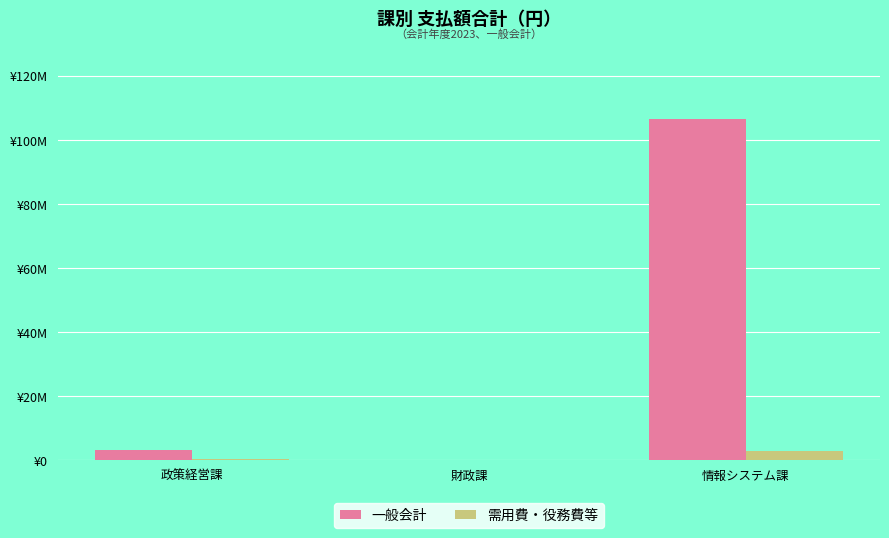

At which label is 一般会計 closest to 53309680?

政策経営課